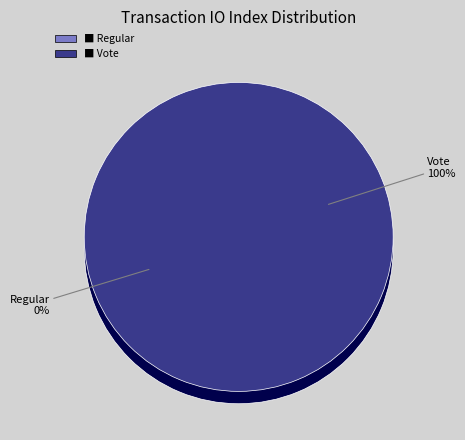

To the nearest percent, what portion does Vote represent?

100%